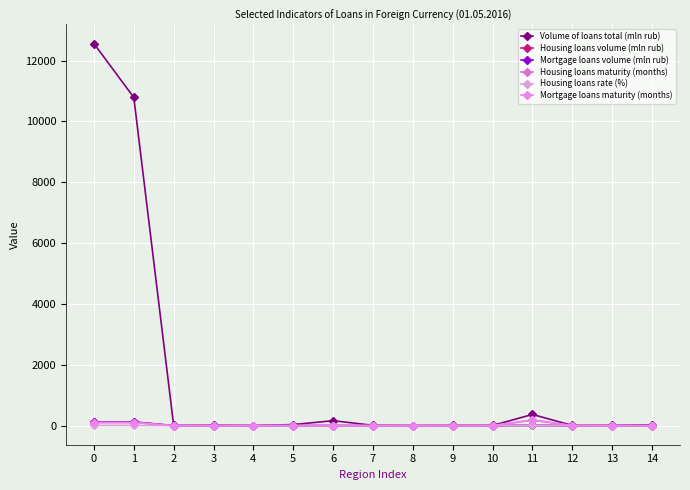

Does the chart have visible grid lines?

Yes